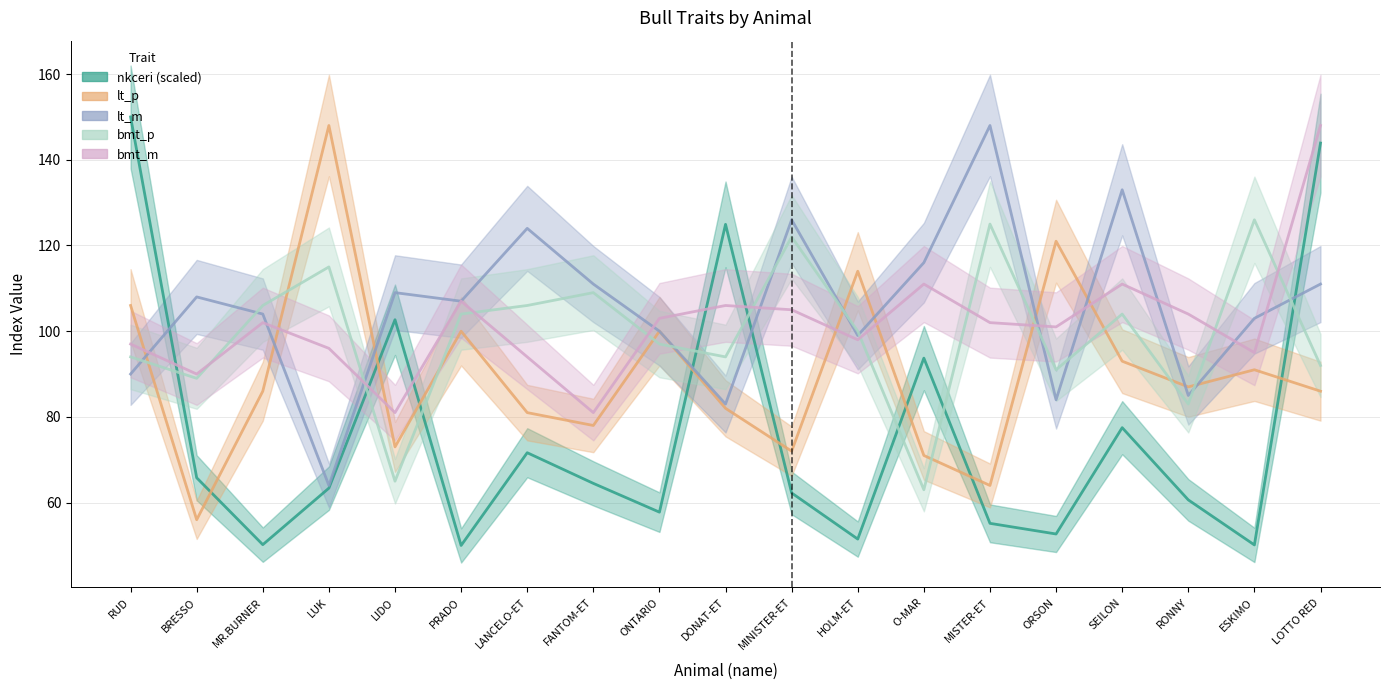

What is the average value of the lt_p series?

89.9